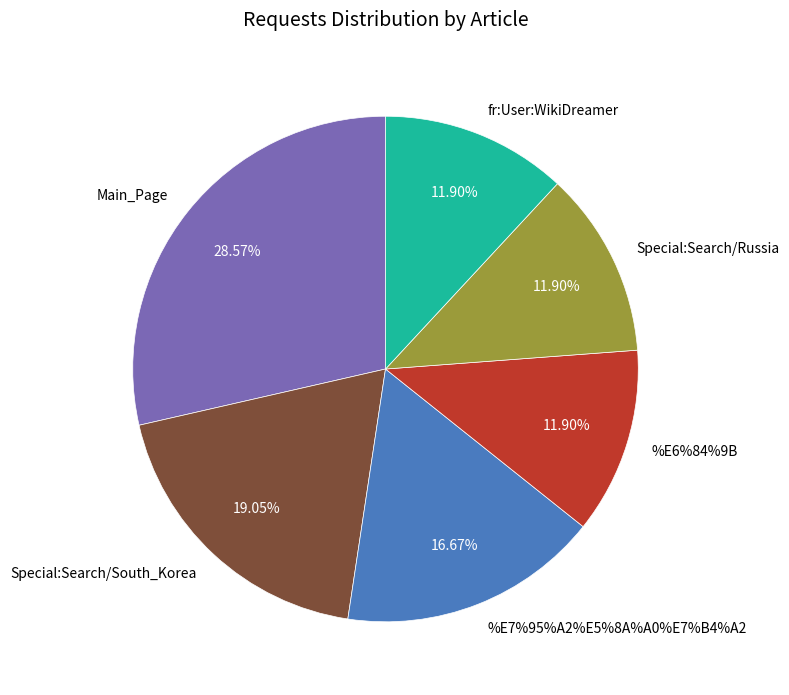

Is there a majority slice in this chart?

No